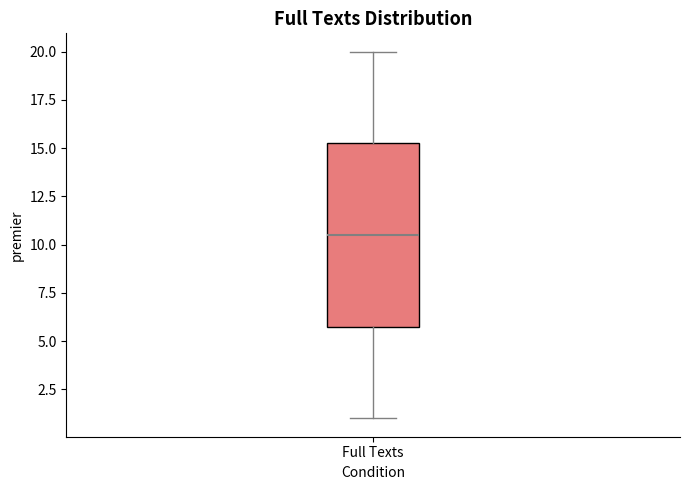

Read this box plot against the y-axis: the position of the median line, the range covered by the box, and the ends of both whiskers. The values are not printed on the chart, so give them approximately, as read against the axis.

median 10.5, box 6.0 to 15.5, whiskers 1.0 to 20.0